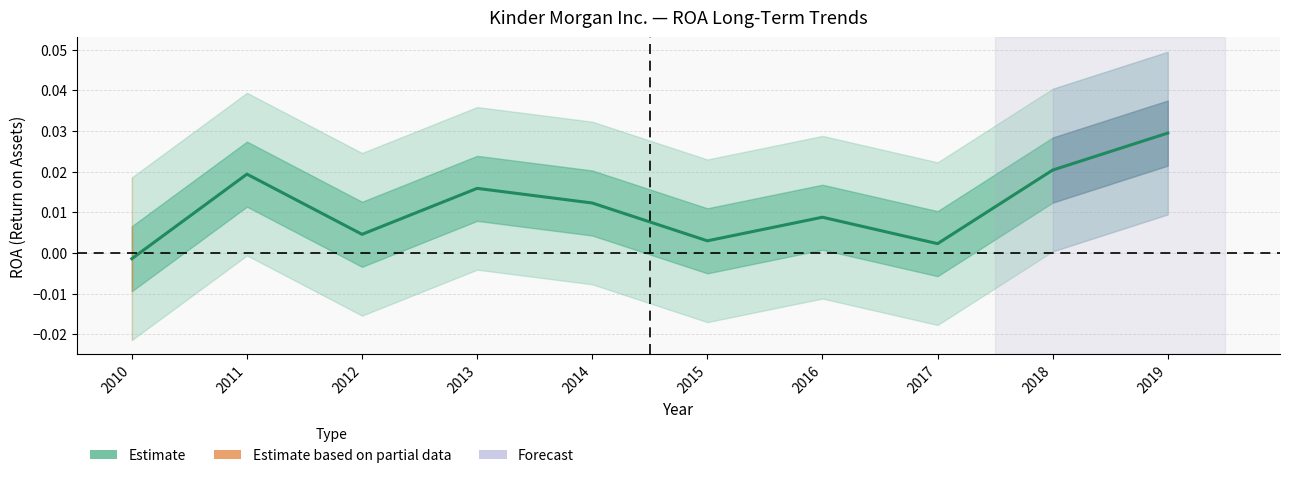

Which has a higher value, 2015 or 2019?

2019